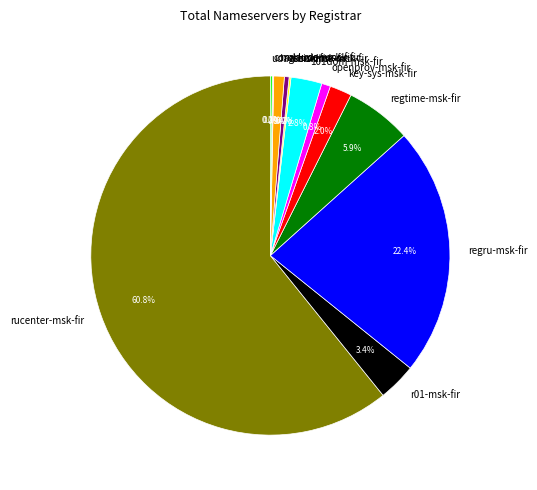

Between 101dom-msk-fir and ascio-msk-fir, which is larger?

101dom-msk-fir